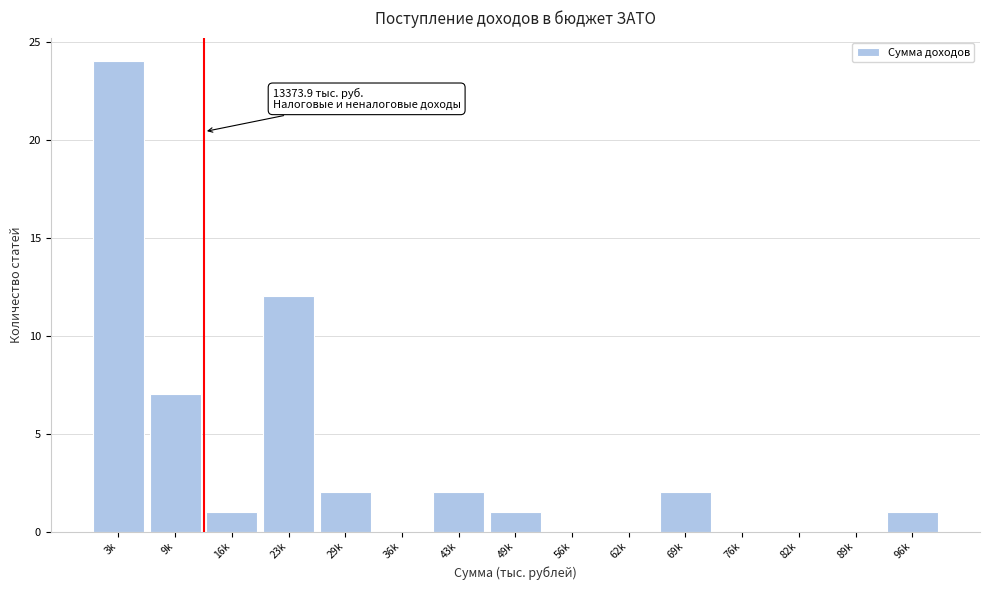

Reading left to right, transcribe all the data shown in this chart.

3k=24	9k=7	16k=1	23k=12	29k=2	36k=0	43k=2	49k=1	56k=0	62k=0	69k=2	76k=0	82k=0	89k=0	96k=1